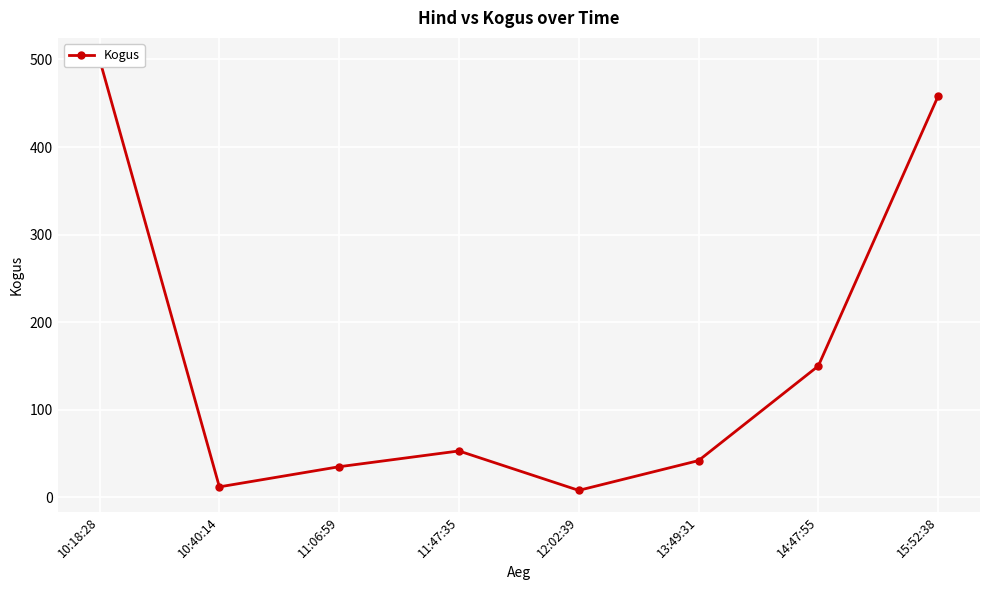

What is the approximate value at 11:47:35, to the nearest 50?

50